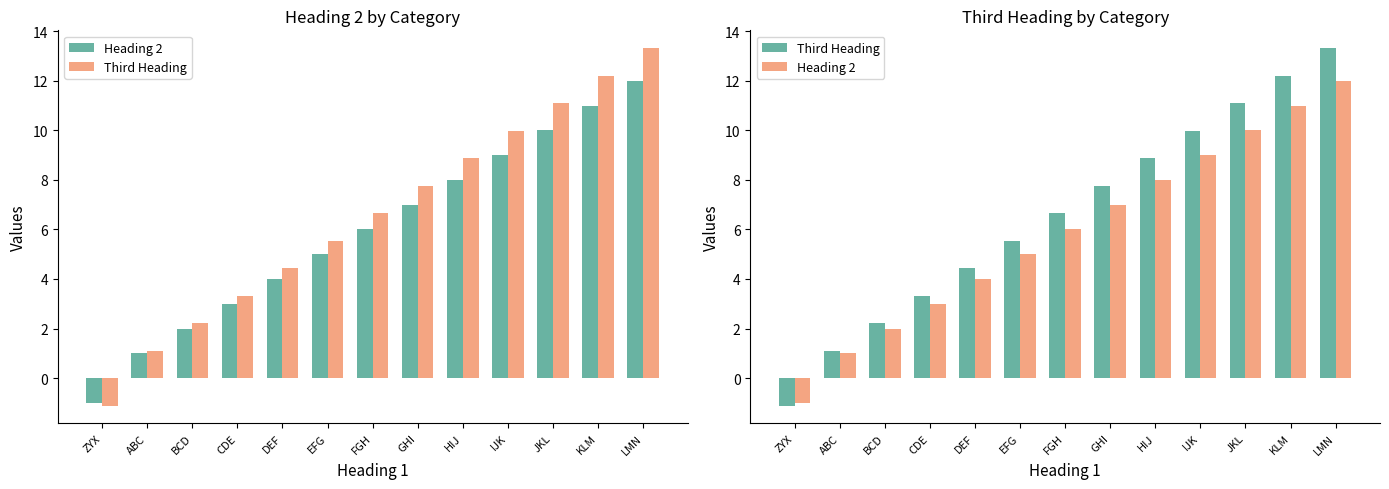

Rank the series by their maximum value, from lowest to highest.

Heading 2, Third Heading